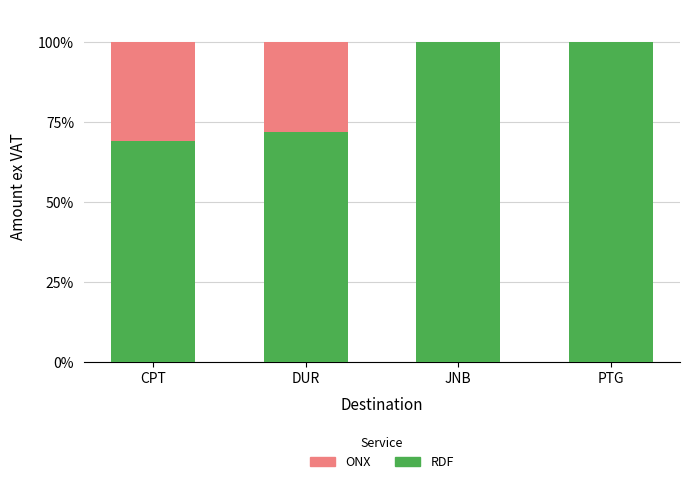

Where is RDF nearest to the value 84?

DUR